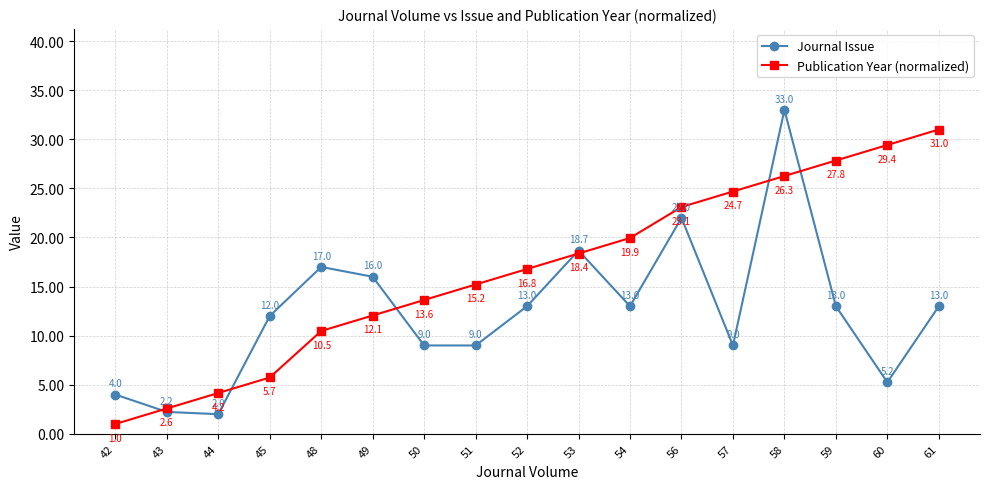

True or false: Publication Year (normalized) has more than 2 points higher than both neighbors.

False